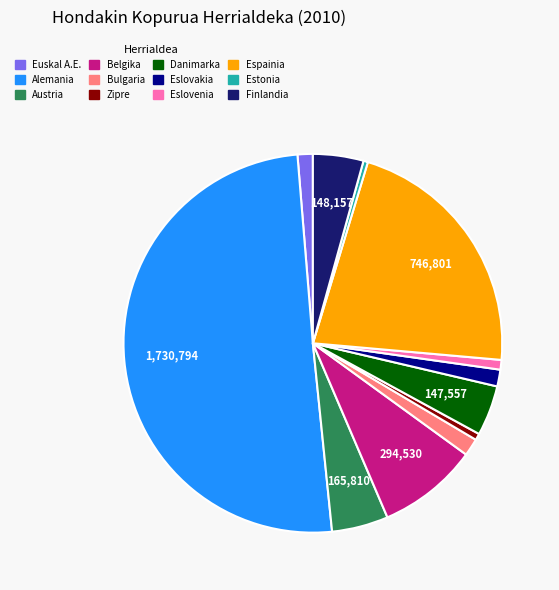

What is the largest slice in the pie chart?

Alemania